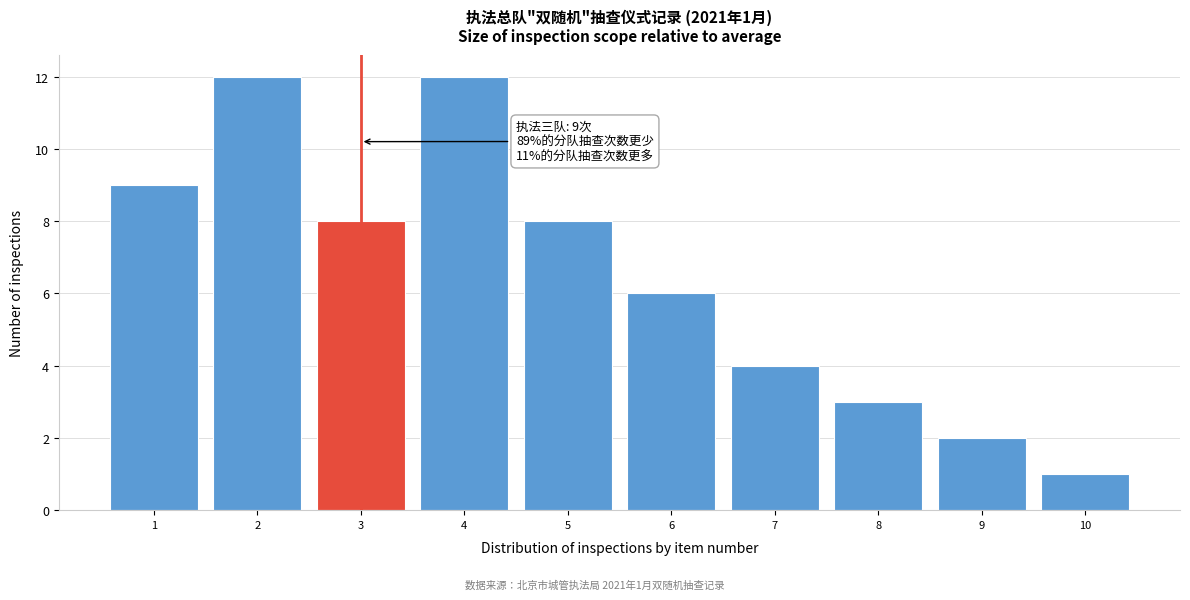

Reading left to right, what are all the values shown in this chart?

1=9	2=12	3=8	4=12	5=8	6=6	7=4	8=3	9=2	10=1